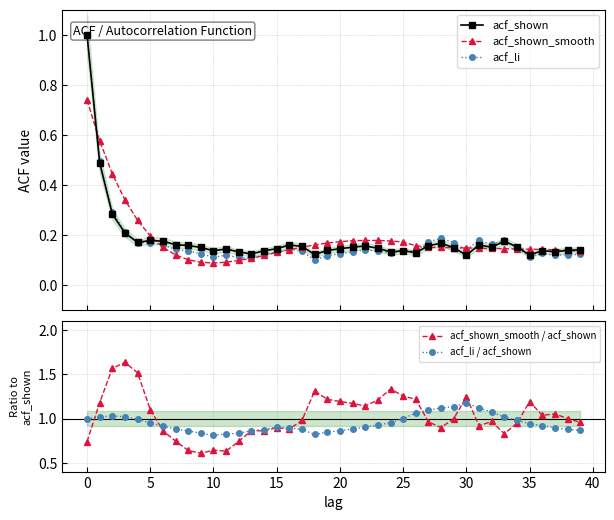

True or false: acf_shown_smooth / acf_shown has more than 0 interior local peaks.

True